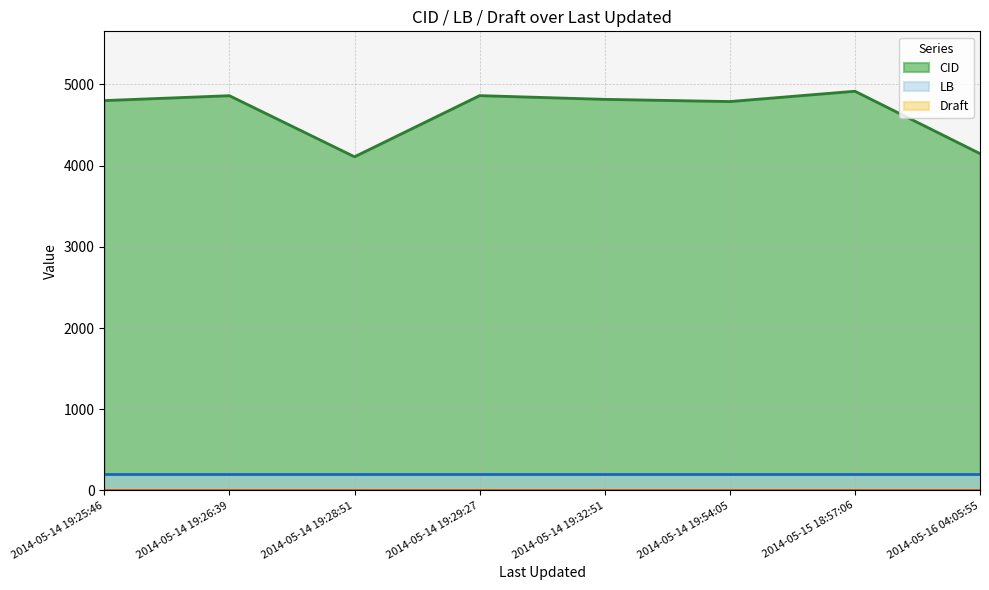

Rank the categories by CID value from lowest to highest.

2014-05-14 19:28:51, 2014-05-16 04:05:55, 2014-05-14 19:54:05, 2014-05-14 19:25:46, 2014-05-14 19:32:51, 2014-05-14 19:26:39, 2014-05-14 19:29:27, 2014-05-15 18:57:06